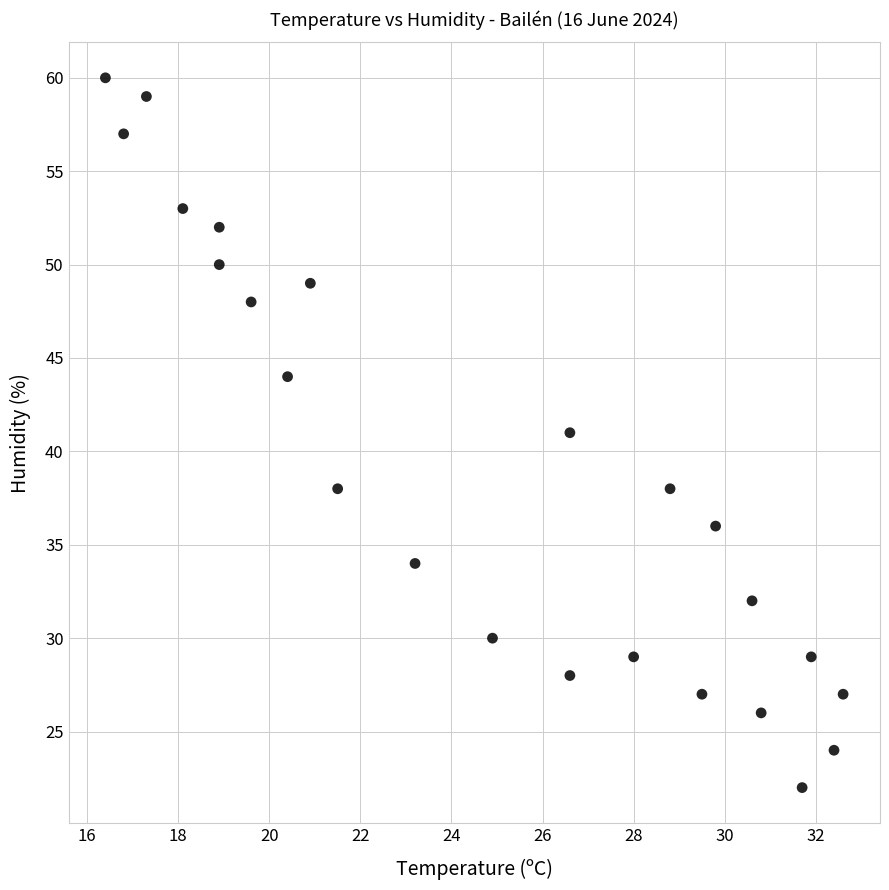

What is the range of Y values (max minus min)?

38